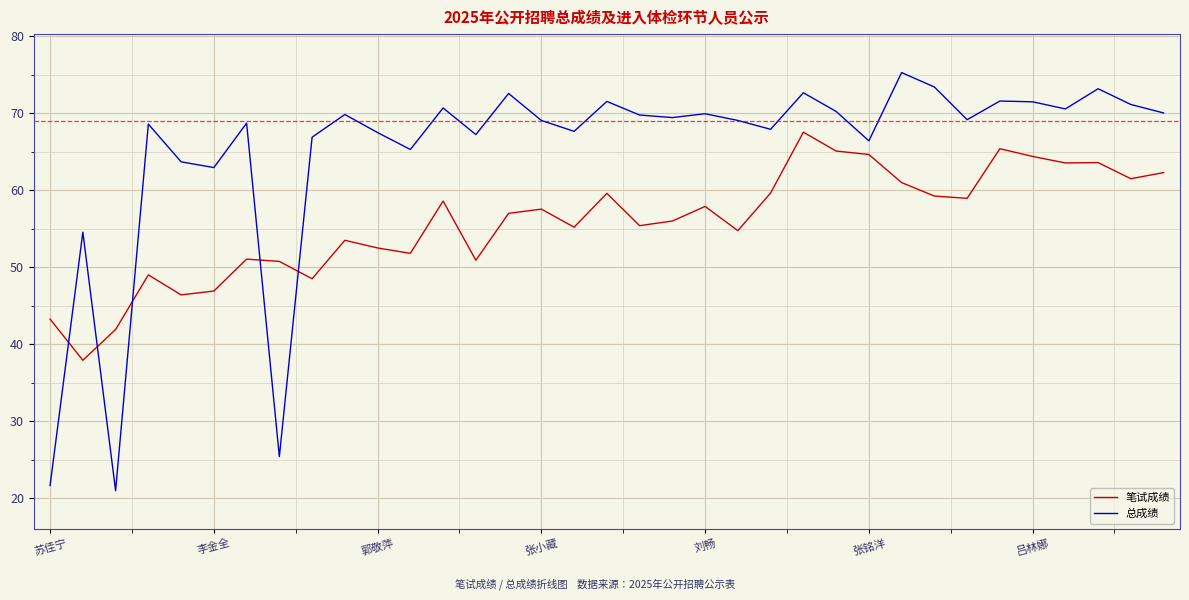

True or false: 笔试成绩 has more than 0 interior local peaks.

True